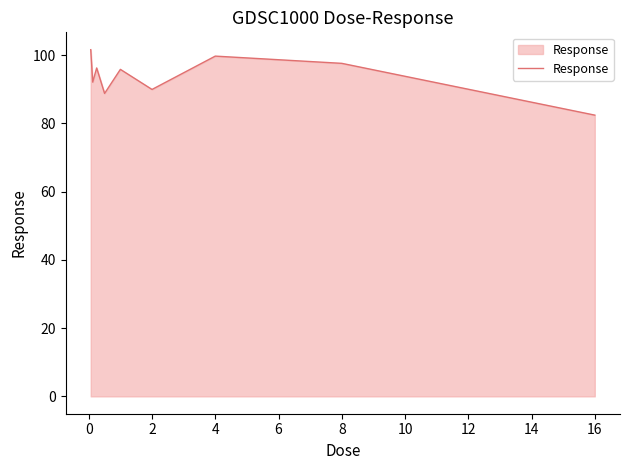

What is the greatest value displayed?

101.6